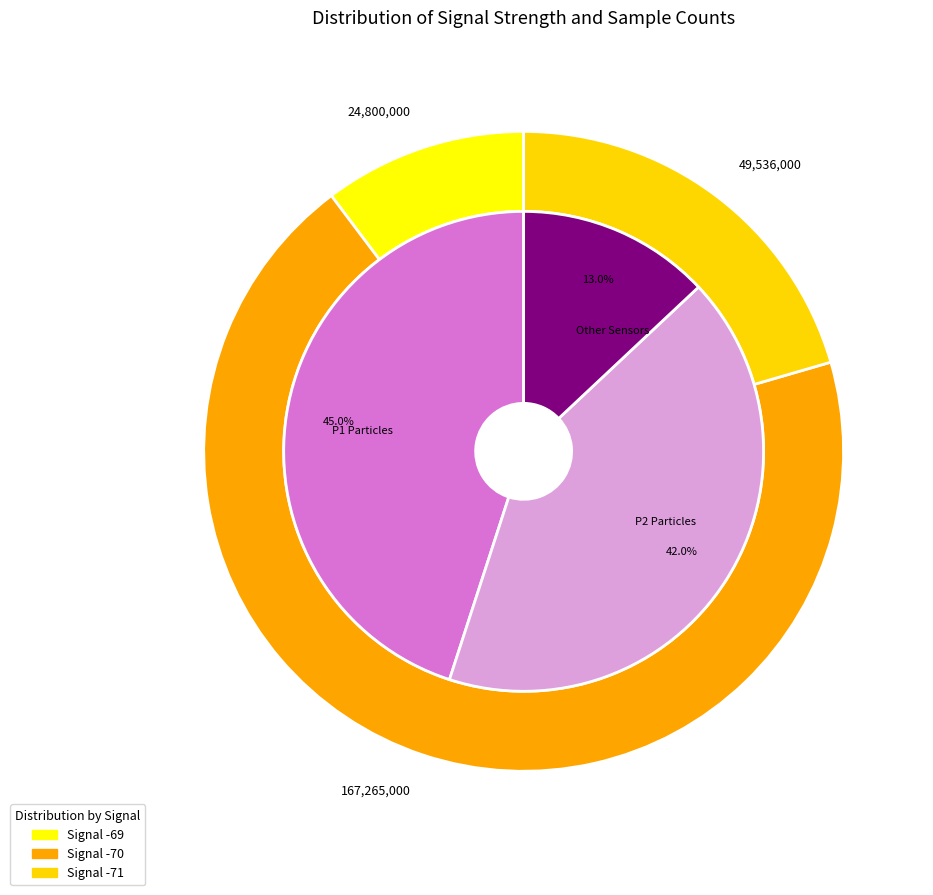

How many segments does this pie chart have?

4